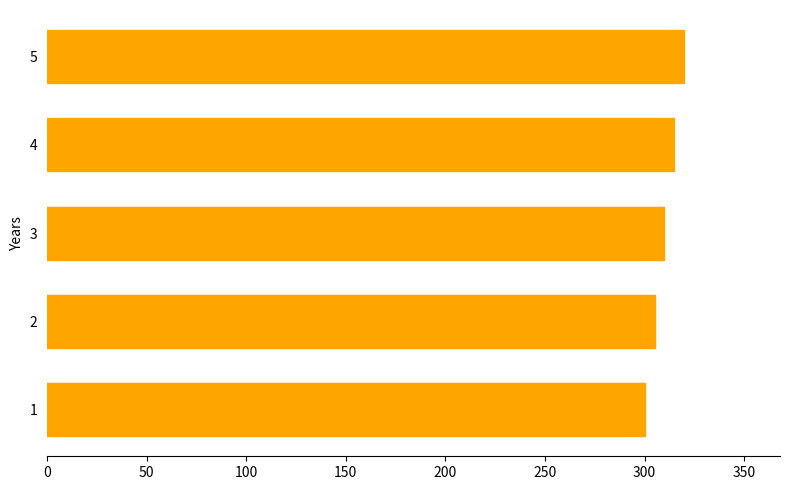

Approximately how many times larger is the value at 5 compared to 2?

1.0